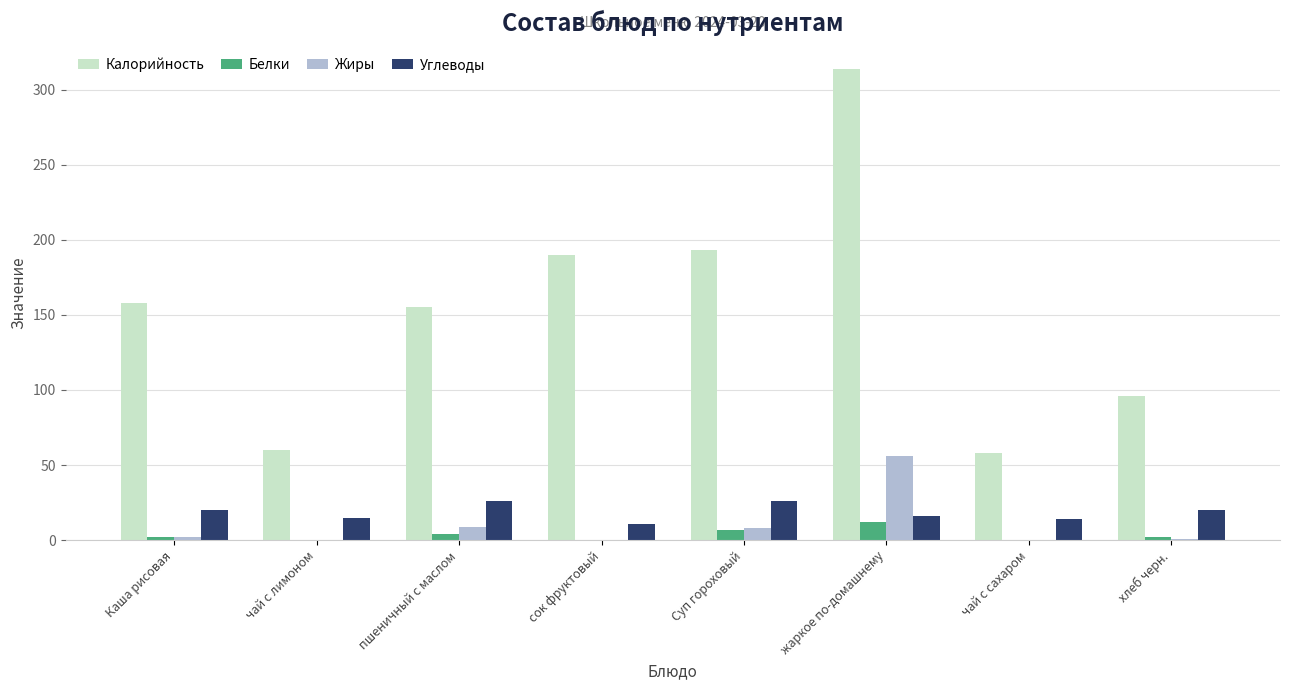

How many data points does each series have?

8